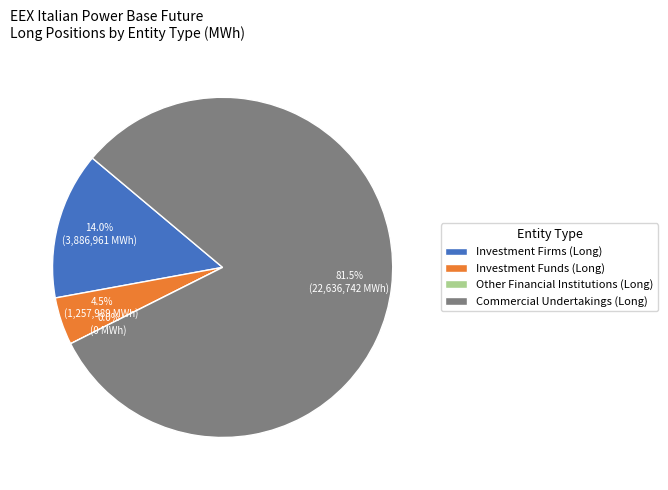

Does any single category account for the majority?

Yes